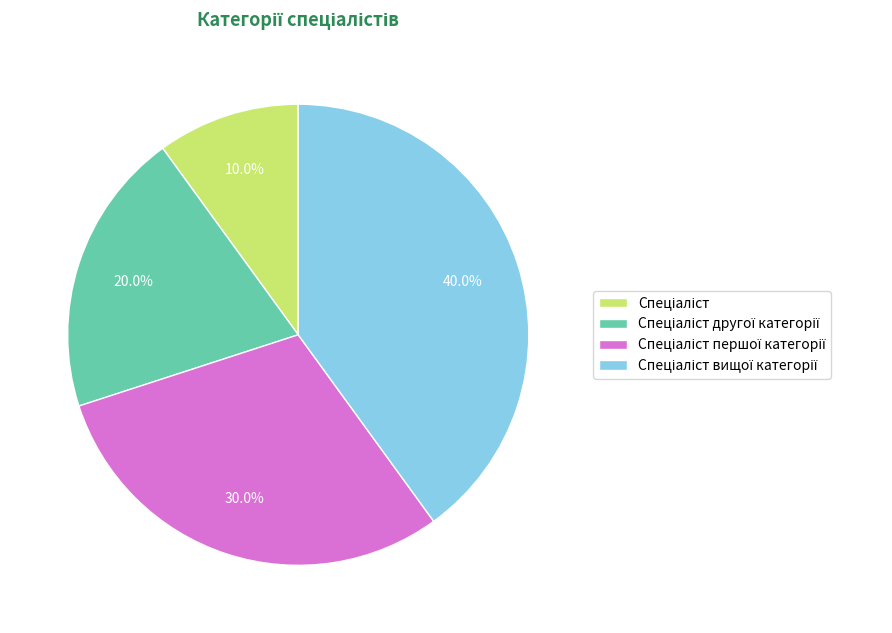

Is there a majority slice in this chart?

No